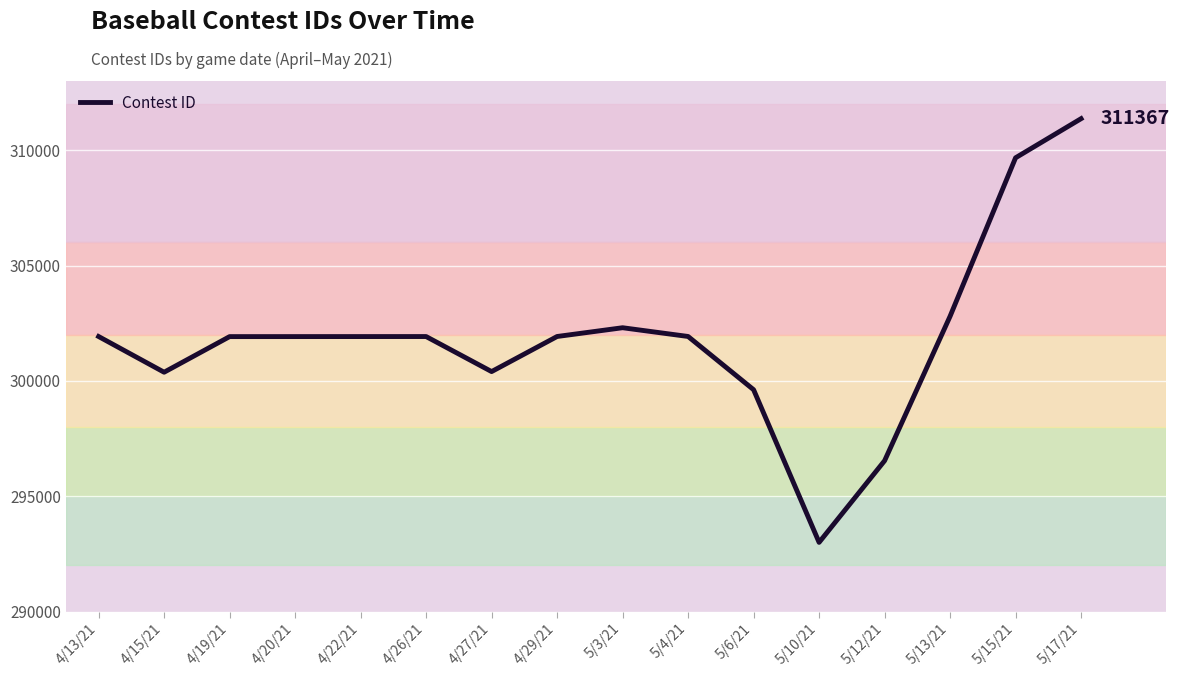

What is the difference between the maximum and second lowest values?

14830